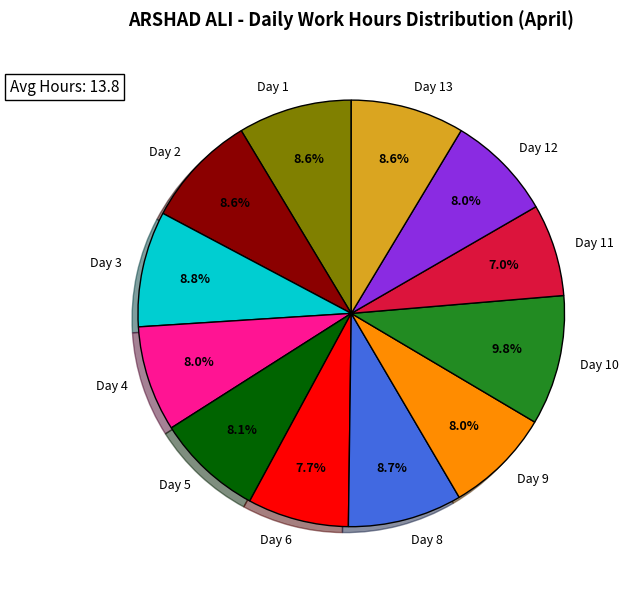

Is it true that Day 11 is 7% of the pie?

True